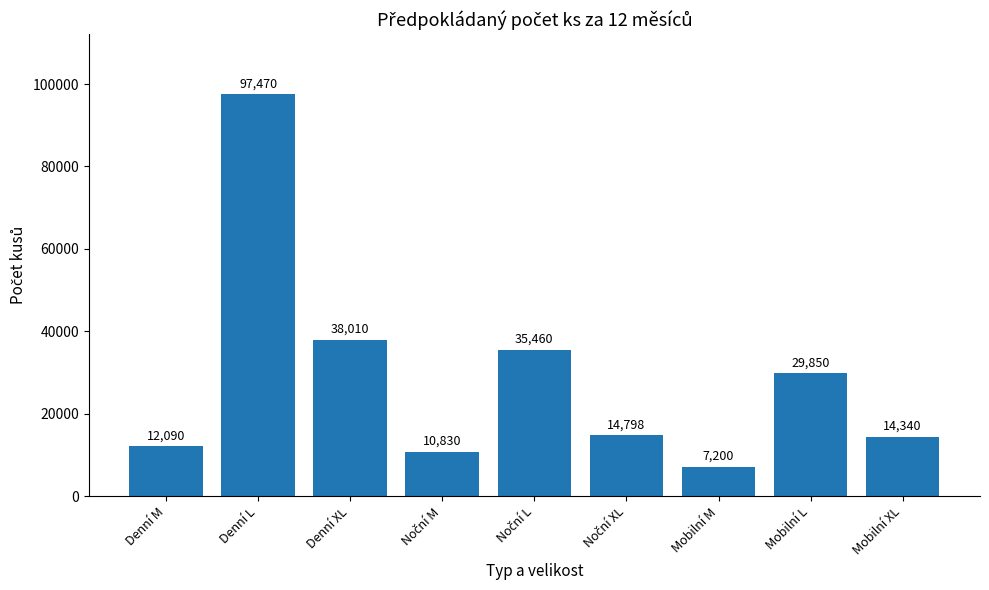

At which label does the data first exceed 14798?

Denní L